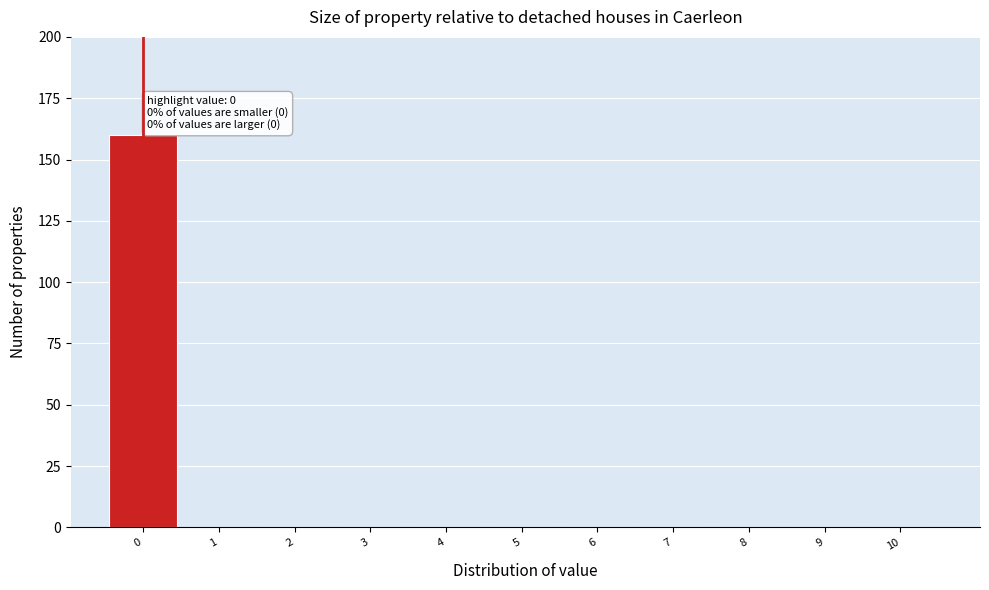

Reading left to right, what are all the values shown in this chart?

0=160	1=0	2=0	3=0	4=0	5=0	6=0	7=0	8=0	9=0	10=0